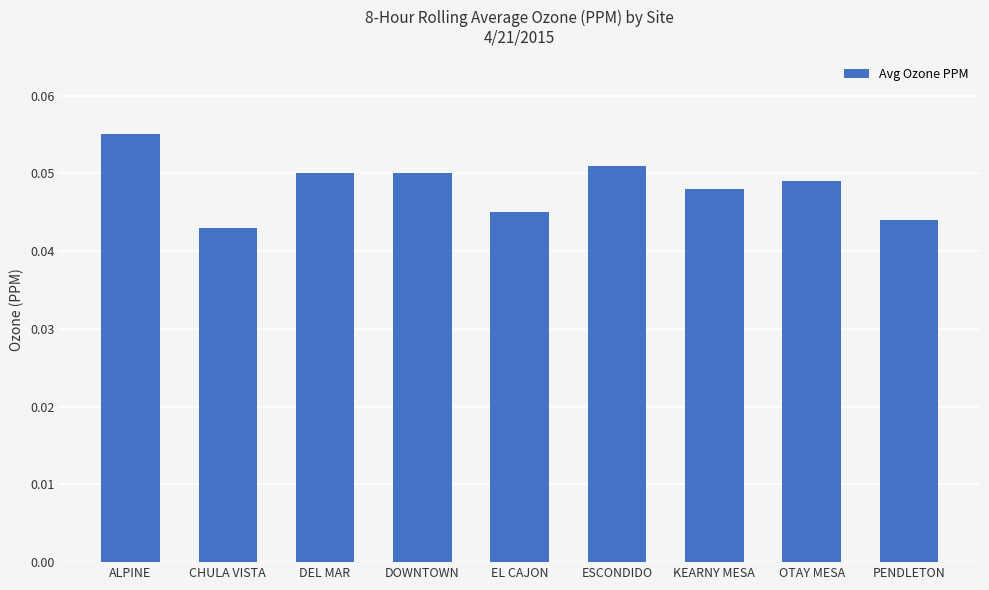

At which category does the chart reach its peak across all series?

ALPINE